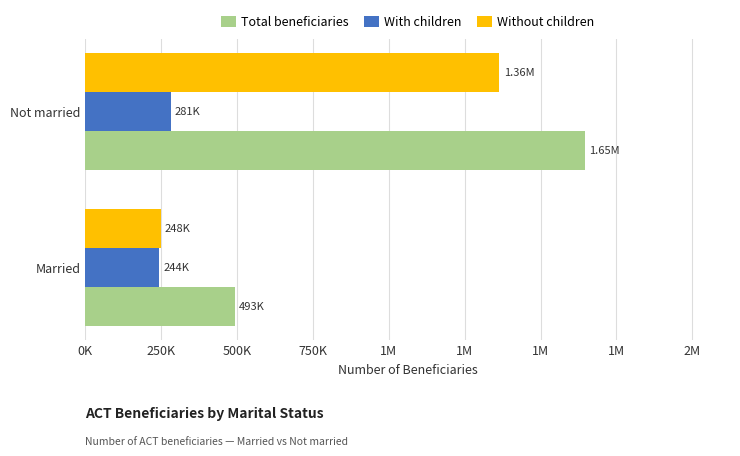

What are all the series names shown in the legend?

Total beneficiaries, With children, Without children